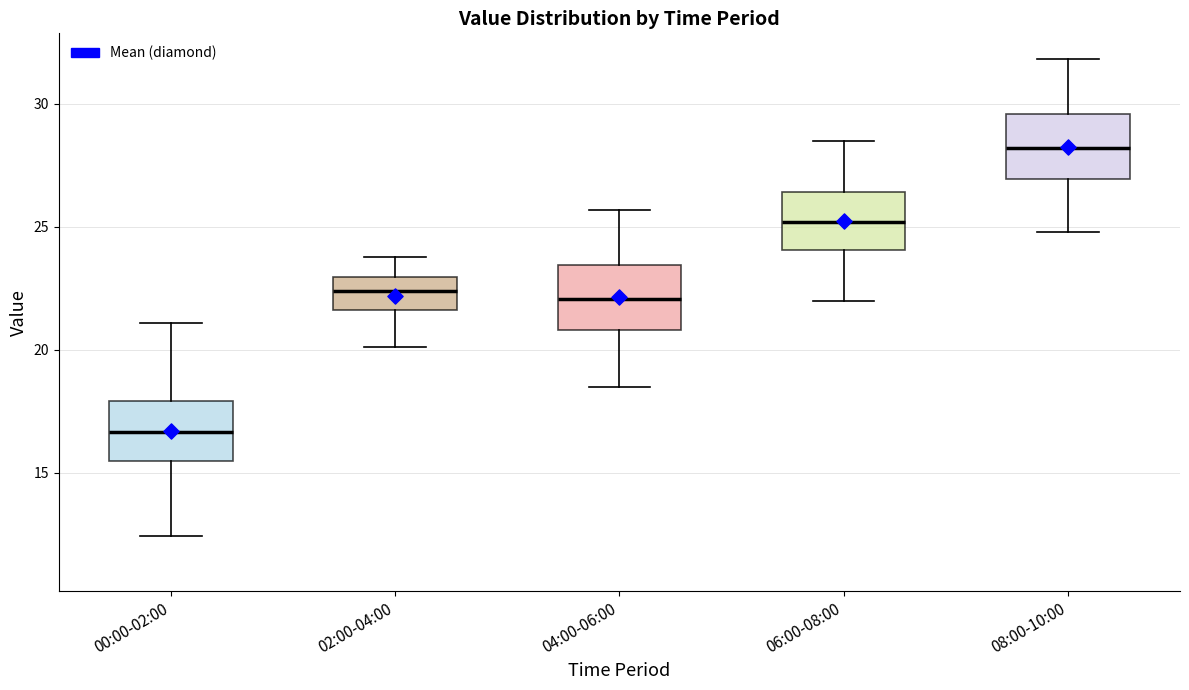

Reading left to right, transcribe this box plot: for each box, give where its median line is, the range the box spans, and where its two whiskers end, as read against the y-axis. The values are not printed on the chart, so give them approximately, as read against the axis.

00:00-02:00: median 16.5, box 15.5 to 18.0, whiskers 12.5 to 21.0
02:00-04:00: median 22.5, box 21.5 to 23.0, whiskers 20.0 to 24.0
04:00-06:00: median 22.0, box 21.0 to 23.5, whiskers 18.5 to 25.5
06:00-08:00: median 25.0, box 24.0 to 26.5, whiskers 22.0 to 28.5
08:00-10:00: median 28.0, box 27.0 to 29.5, whiskers 25.0 to 32.0